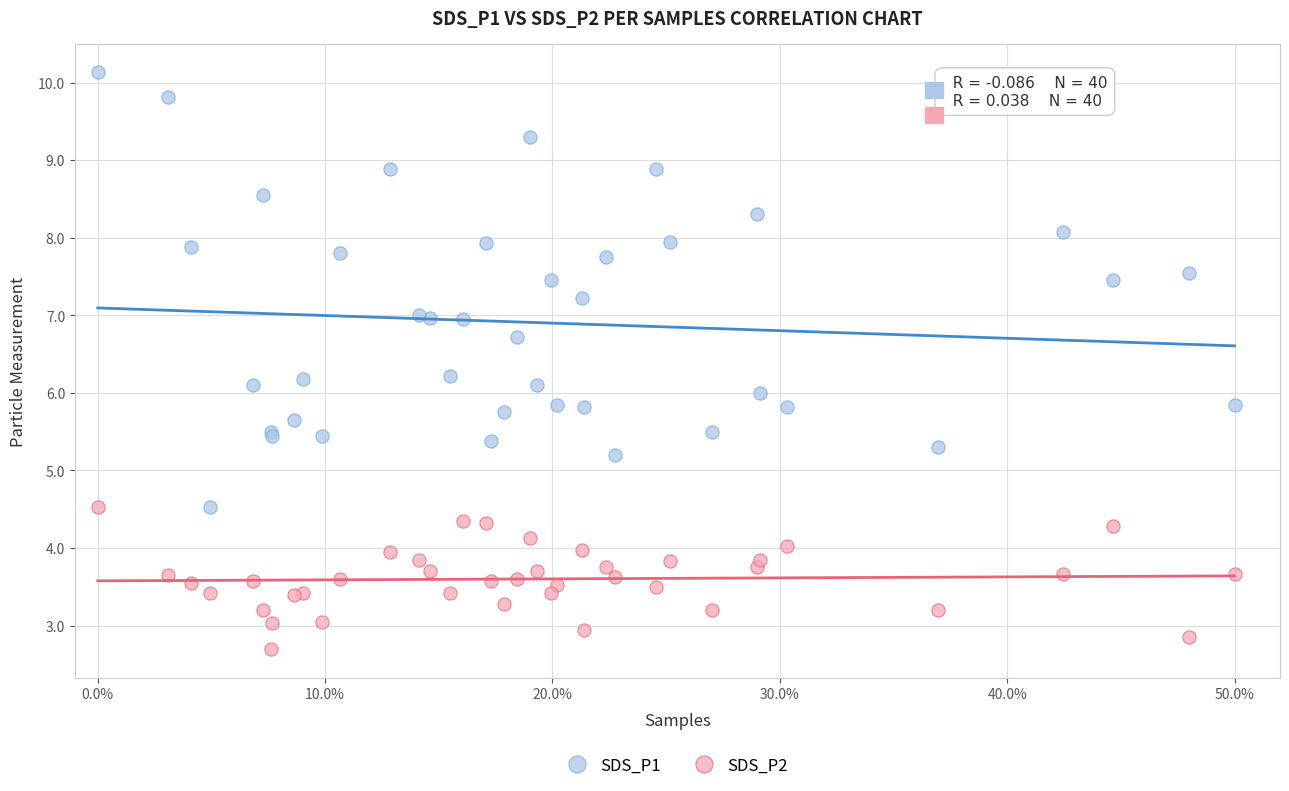

Which series reaches the minimum Y coordinate?

SDS_P2